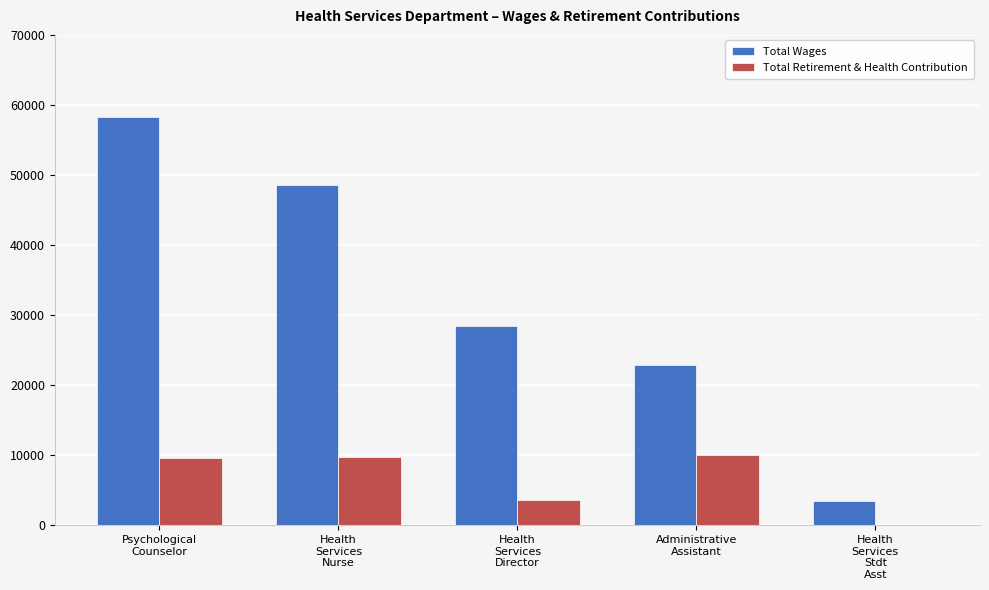

What is the sum of all Total Retirement & Health Contribution values?

33070.3